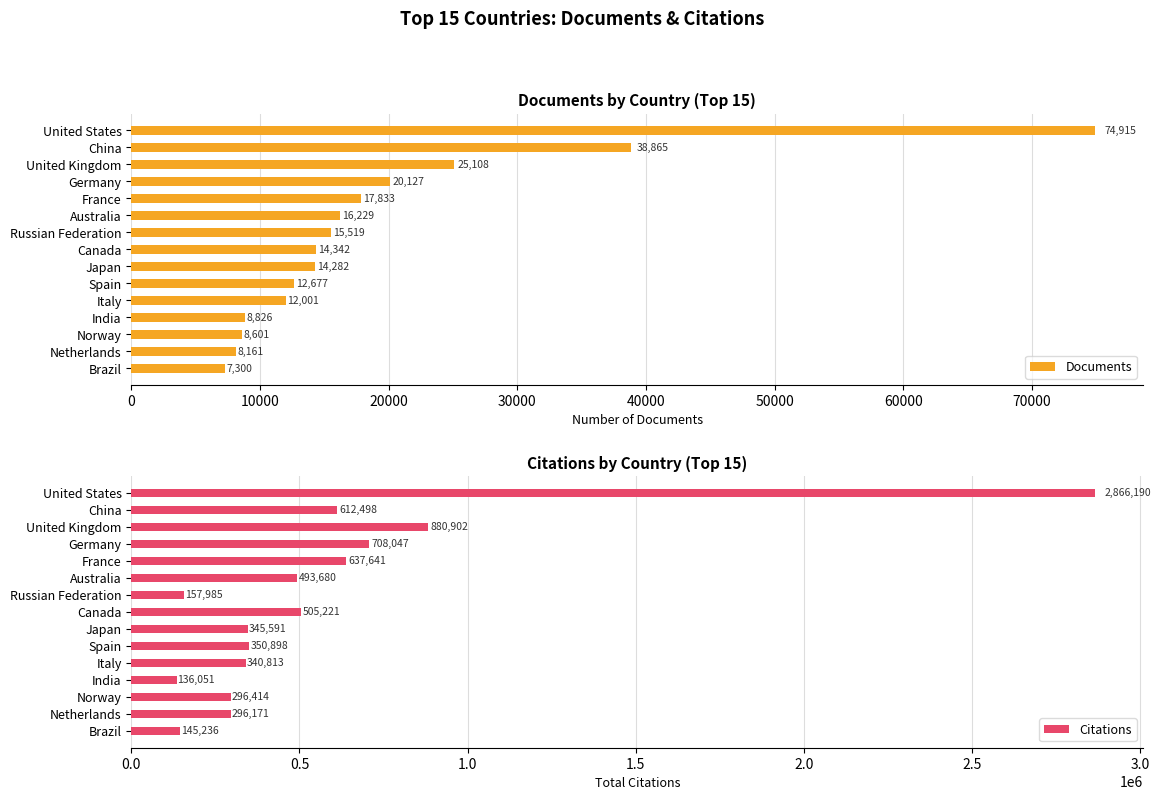

True or false: Documents has a value of 25108 at United Kingdom.

True